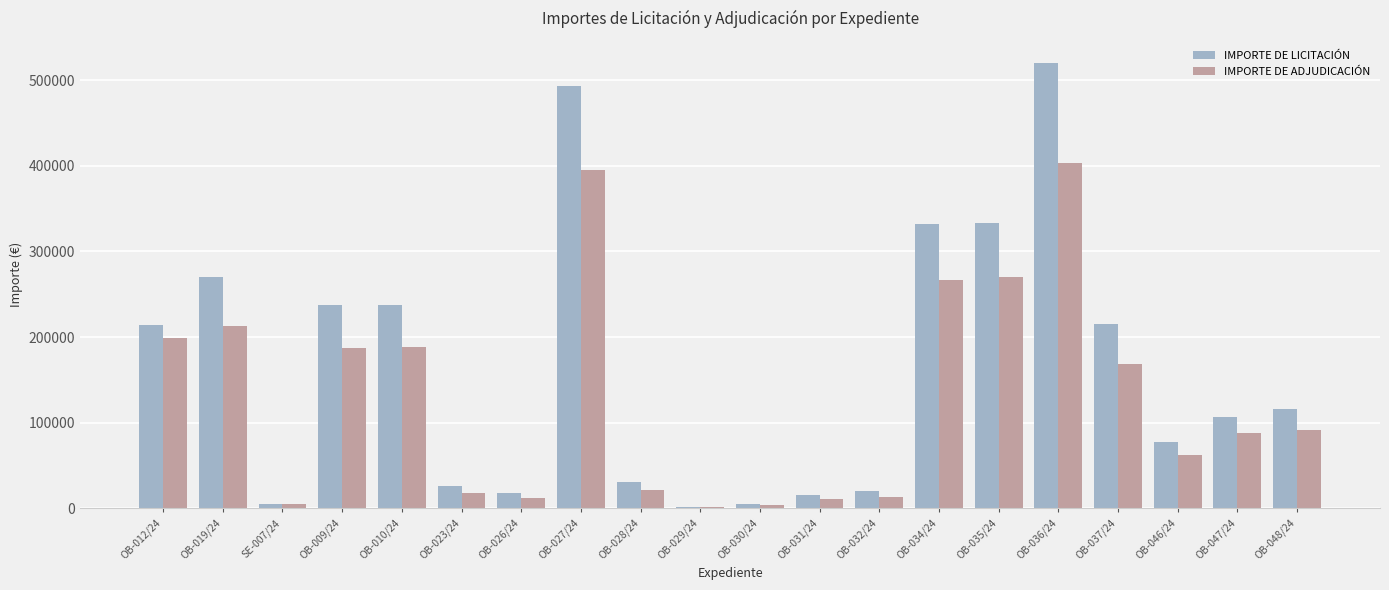

What are all the series names shown in the legend?

IMPORTE DE LICITACIÓN, IMPORTE DE ADJUDICACIÓN